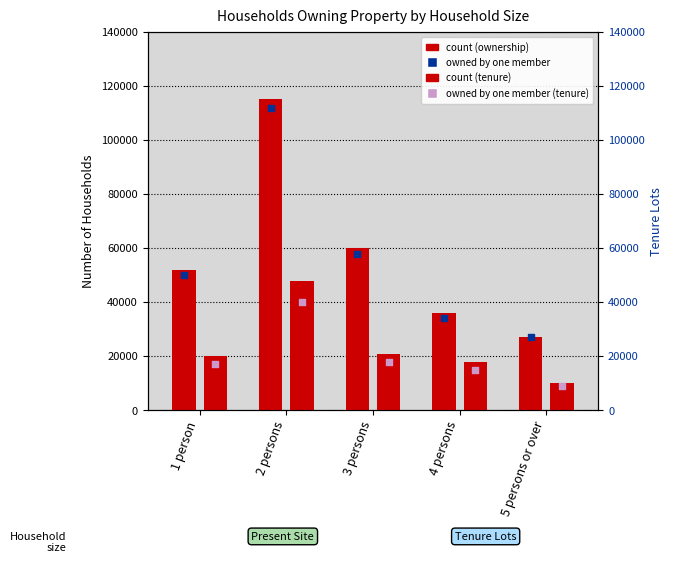

Which series contains the highest Y value?

Number of Households Owning Present Site